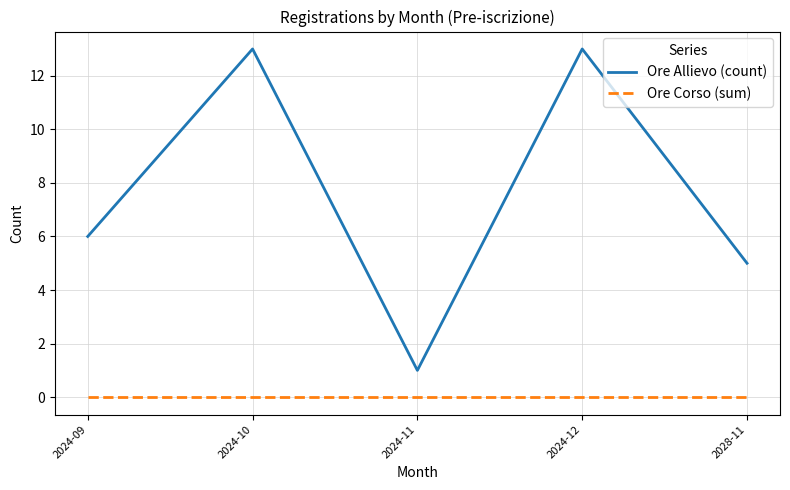

What is the difference between the Ore Allievo (count) values at 2024-11 and 2024-10?

12